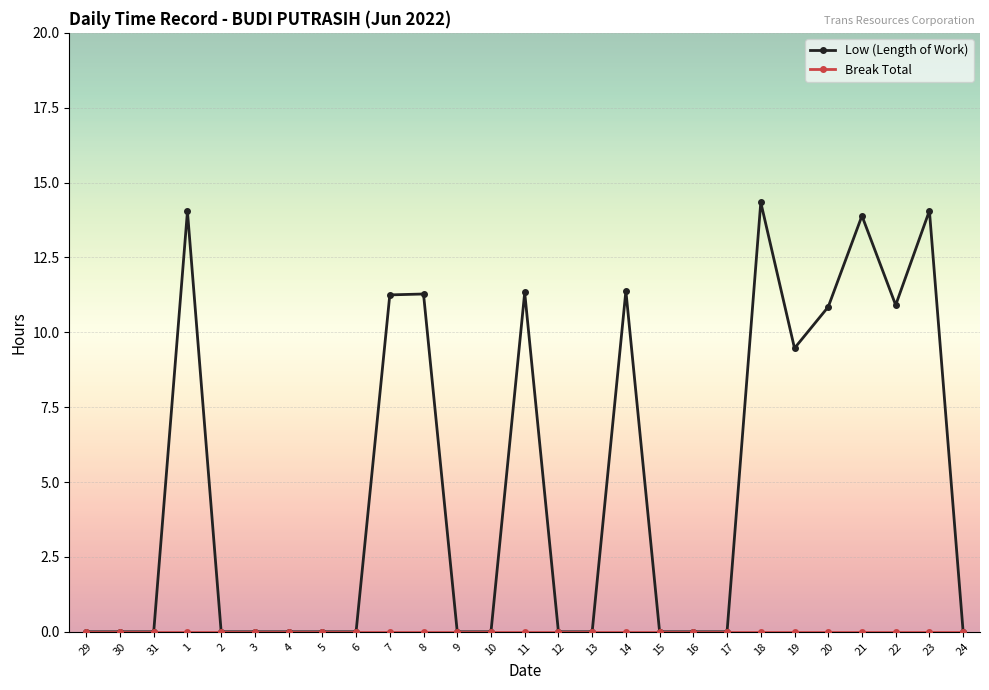

Which series has the largest total across all categories?

Low (Length of Work)